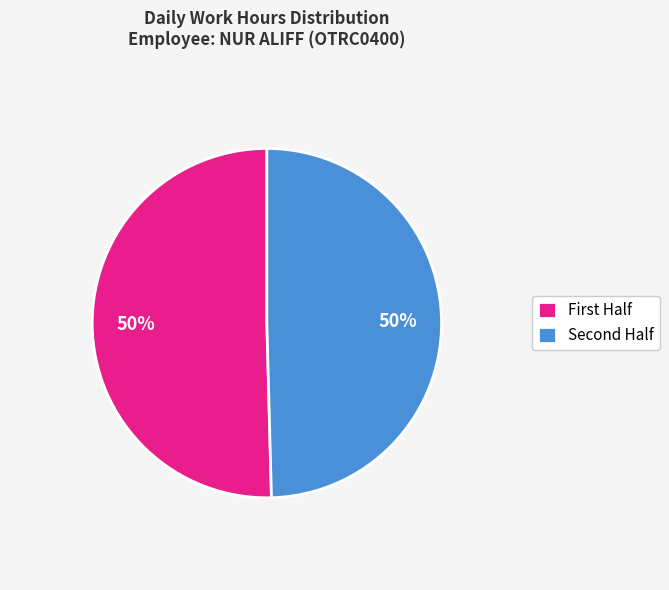

How many slices are in this pie chart?

2